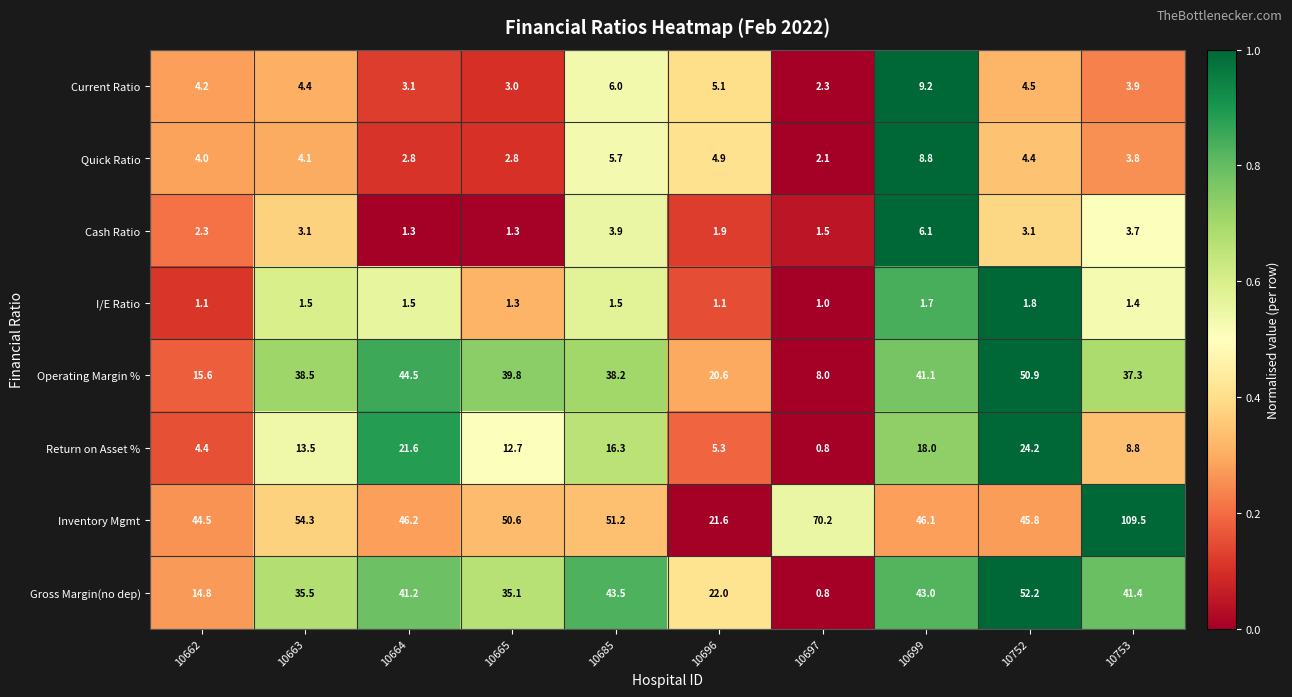

At how many categories does at least one series exceed 0?

10